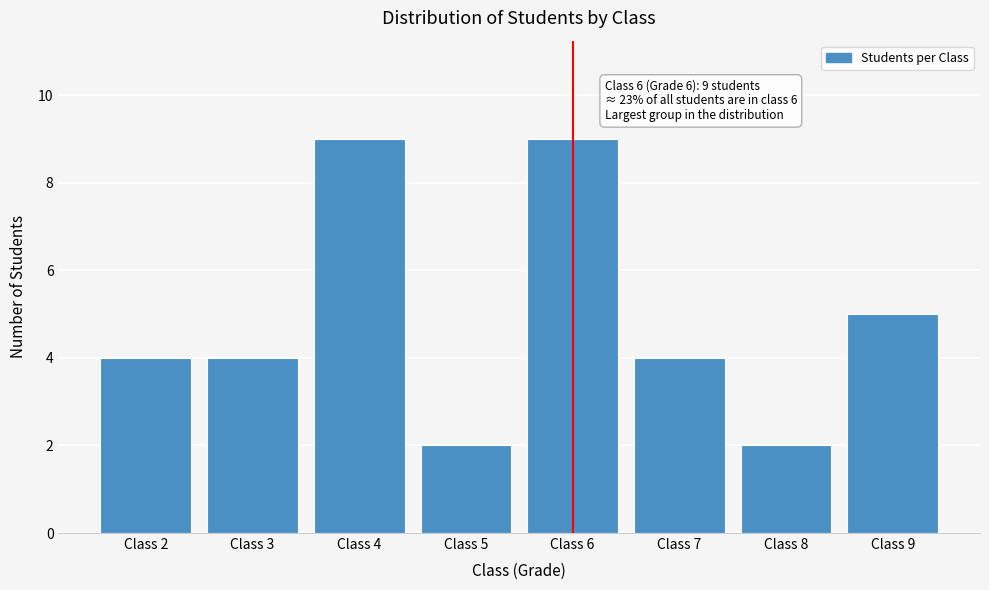

Reading right to left, list all the values displayed in this chart.

5	2	4	9	2	9	4	4